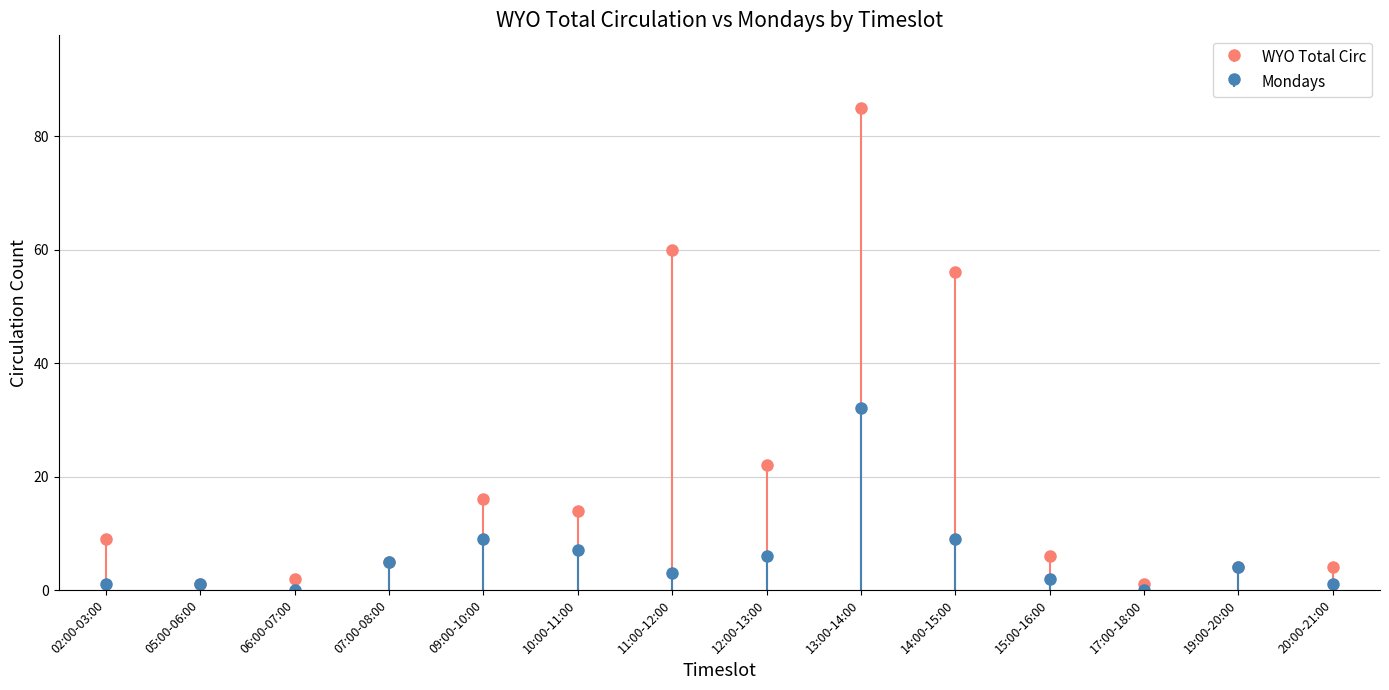

What is the sum of the WYO Total Circ values at 14:00-15:00 and 09:00-10:00?

72